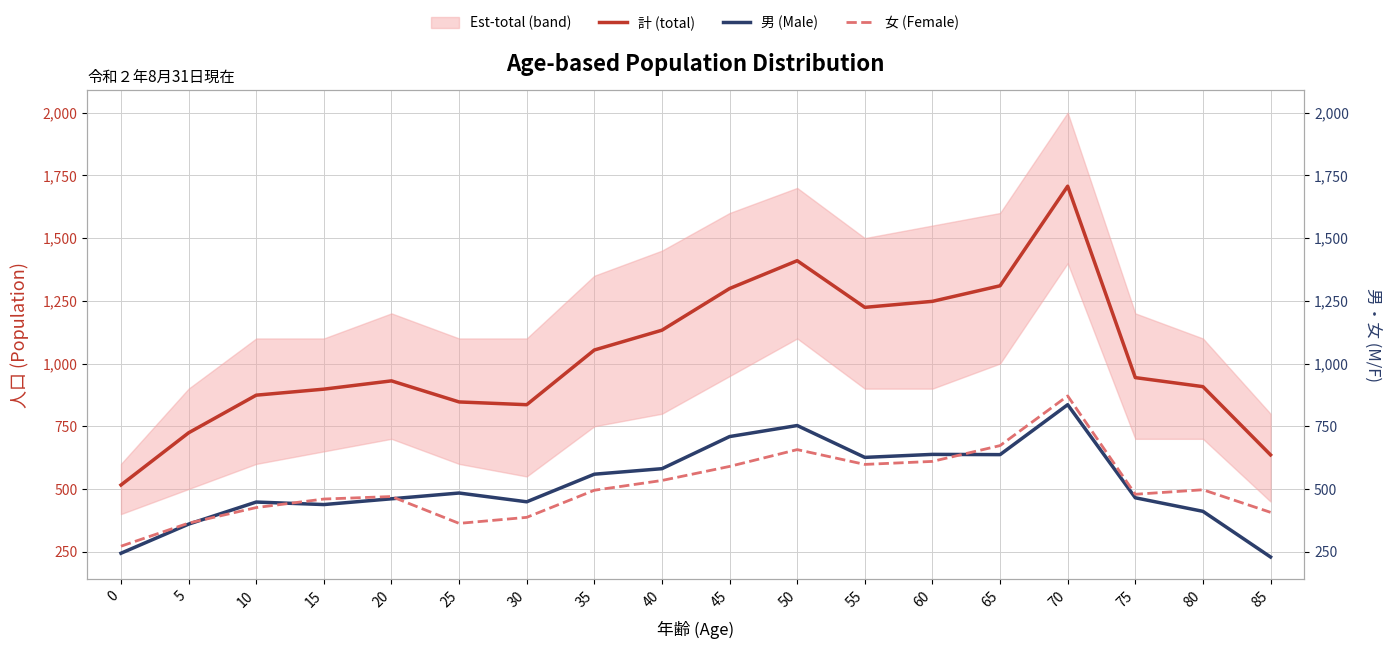

At which category is the sum across all series the highest?

70